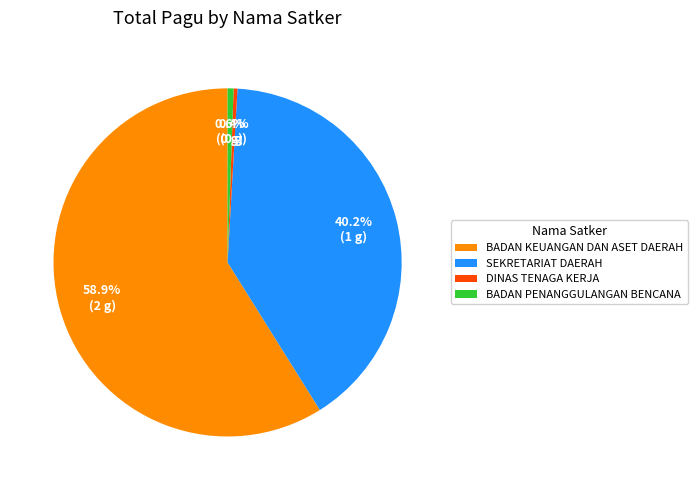

Which has a higher value, DINAS TENAGA KERJA or BADAN KEUANGAN DAN ASET DAERAH?

BADAN KEUANGAN DAN ASET DAERAH